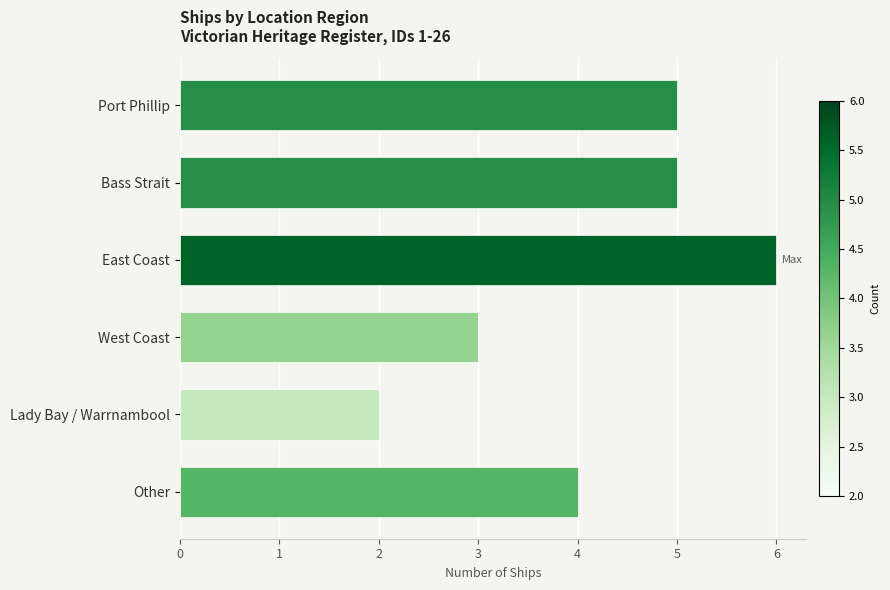

Between Port Phillip and Other, which is larger?

Port Phillip